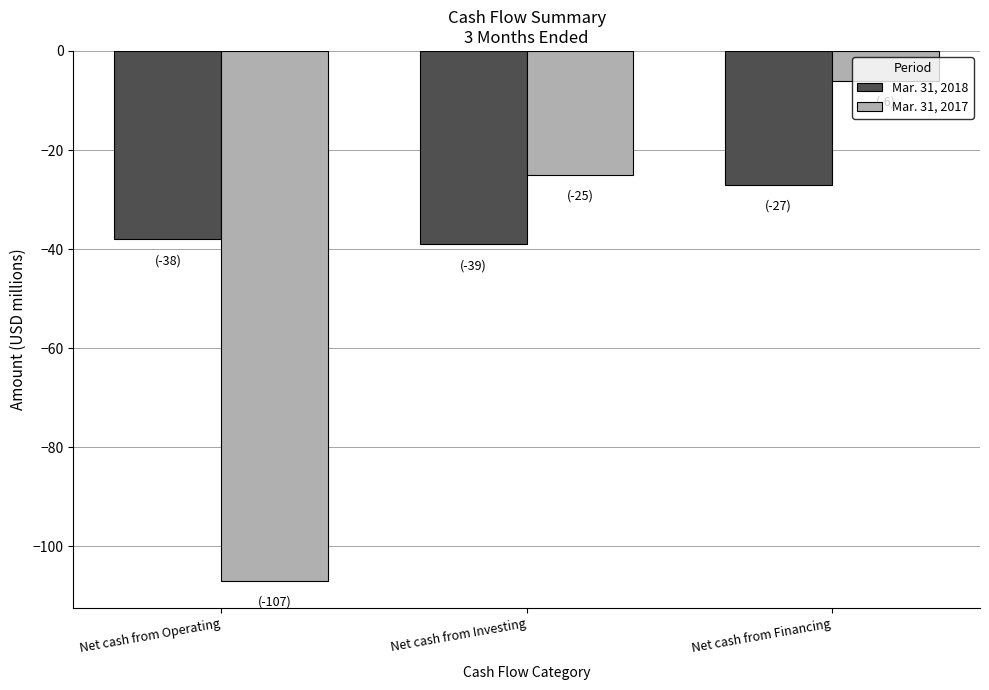

Is the value of Mar. 31, 2018 at Net cash from Financing greater than the value of Mar. 31, 2017 at Net cash from Operating?

Yes